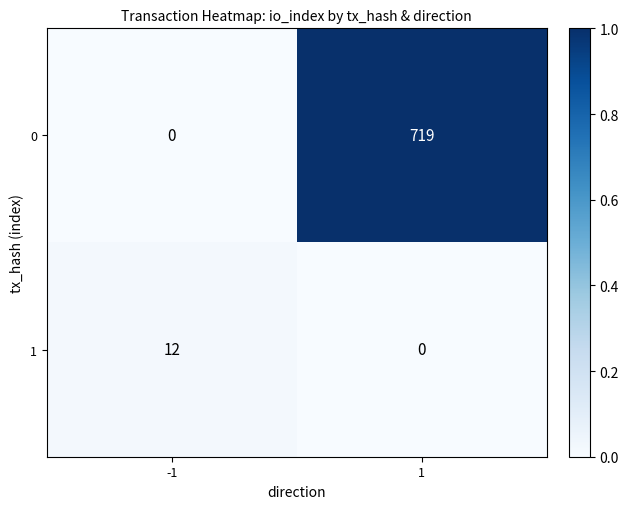

What is the difference between the 0 values at 1 and -1?

719